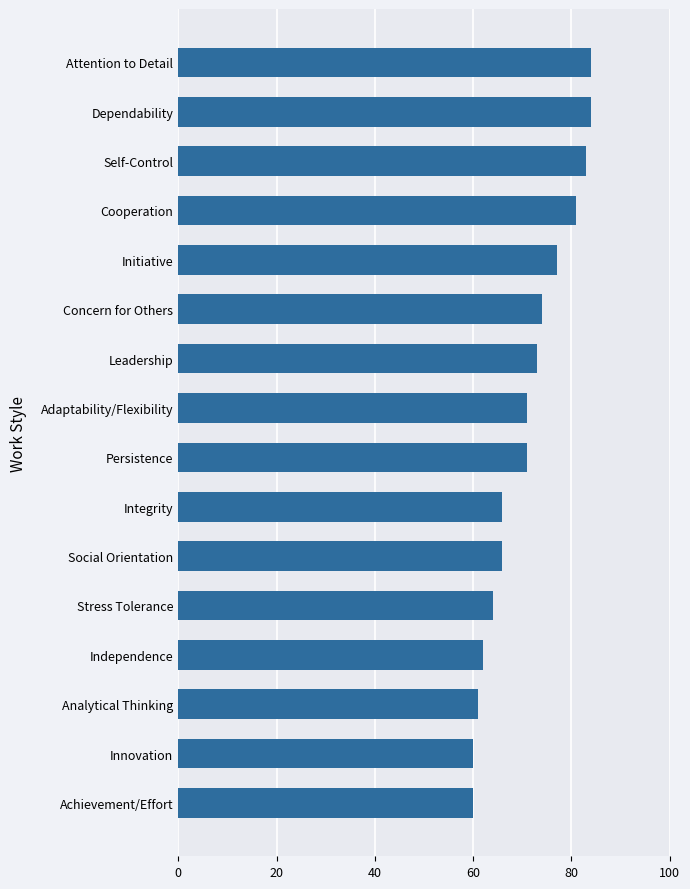

Between Achievement/Effort and Concern for Others, which is larger?

Concern for Others